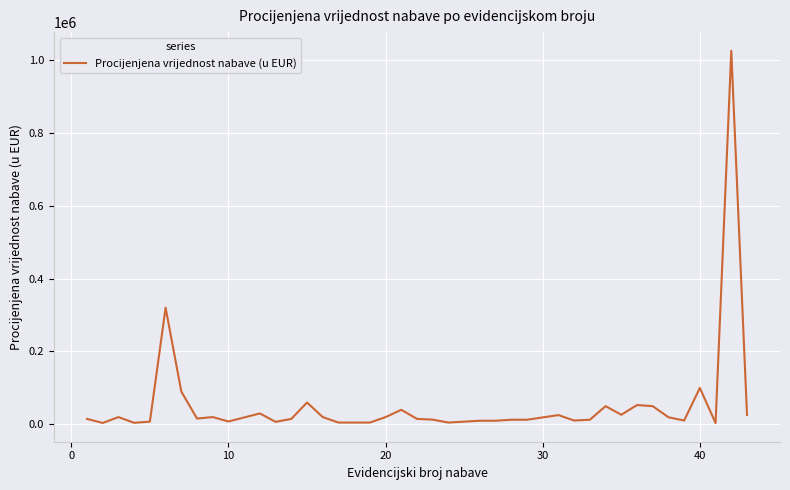

True or false: the data has more than 1 interior local peaks.

True